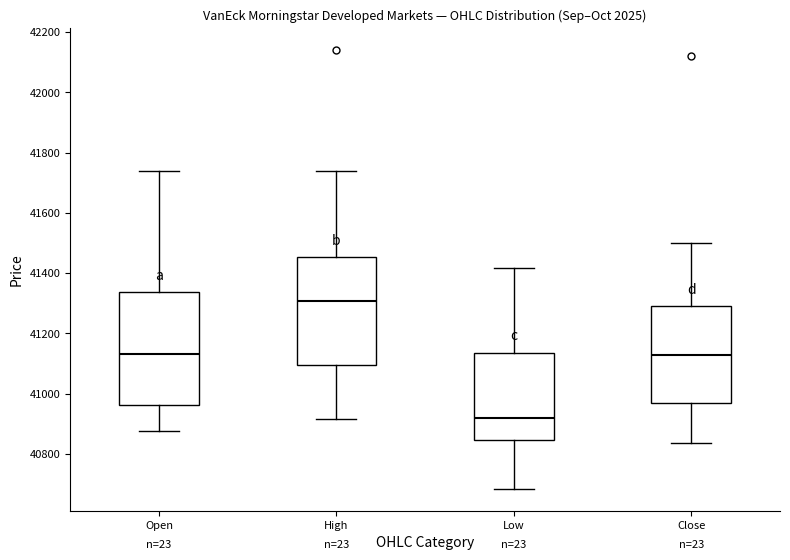

Which box's median line is the highest?

High